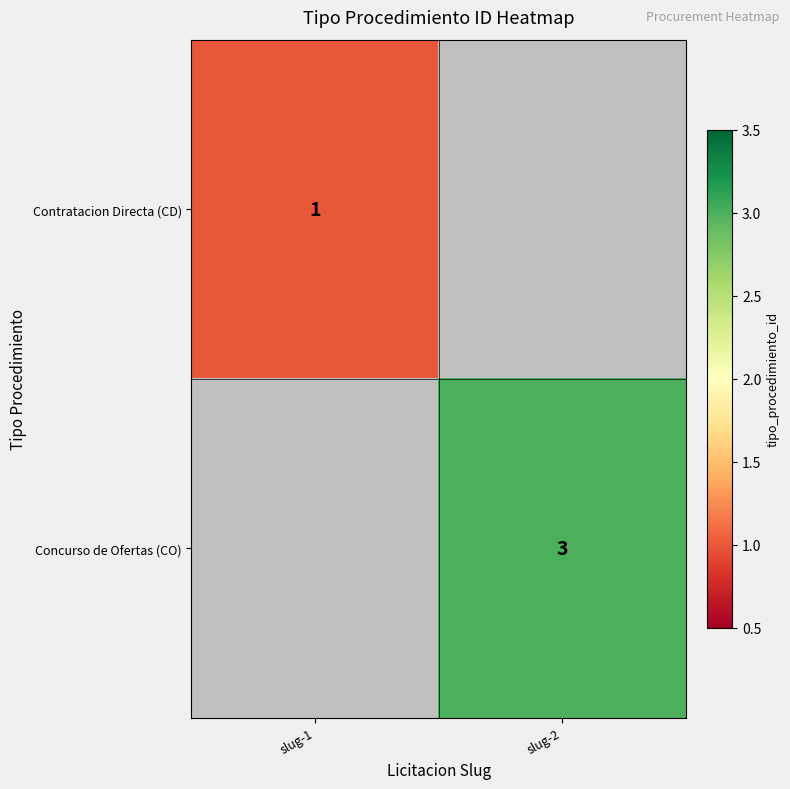

True or false: Concurso de Ofertas (CO) has a value of 1 at slug-2.

False